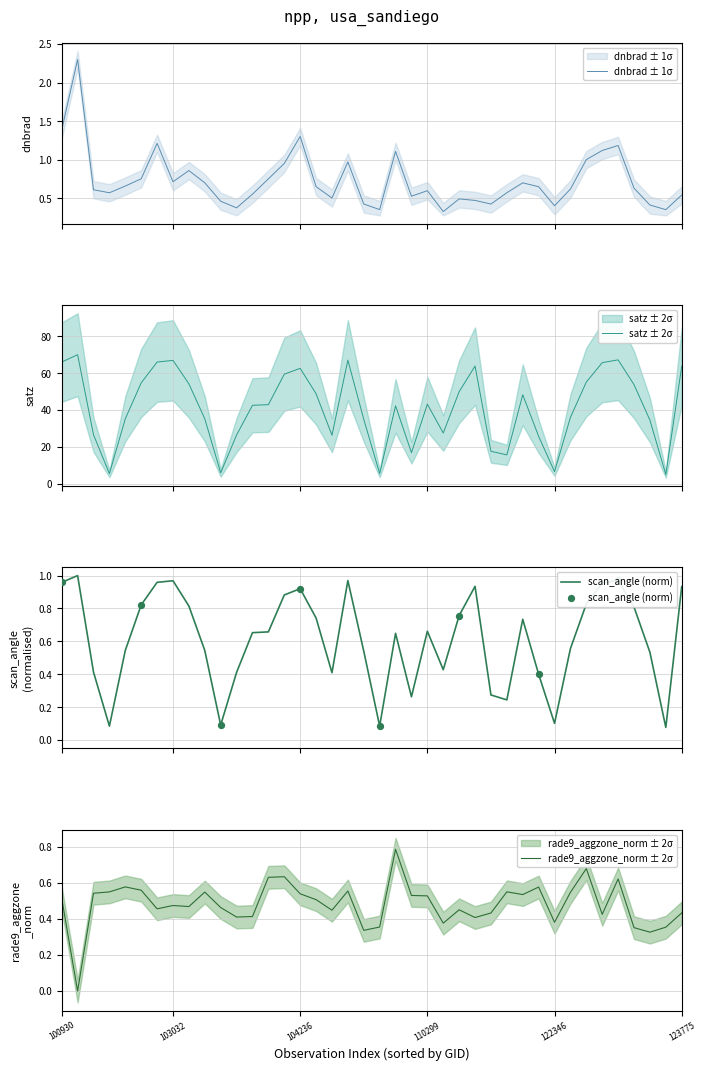

What are all the series names shown in the legend?

dnbrad, satz, scan_angle, rade9_aggzone_norm